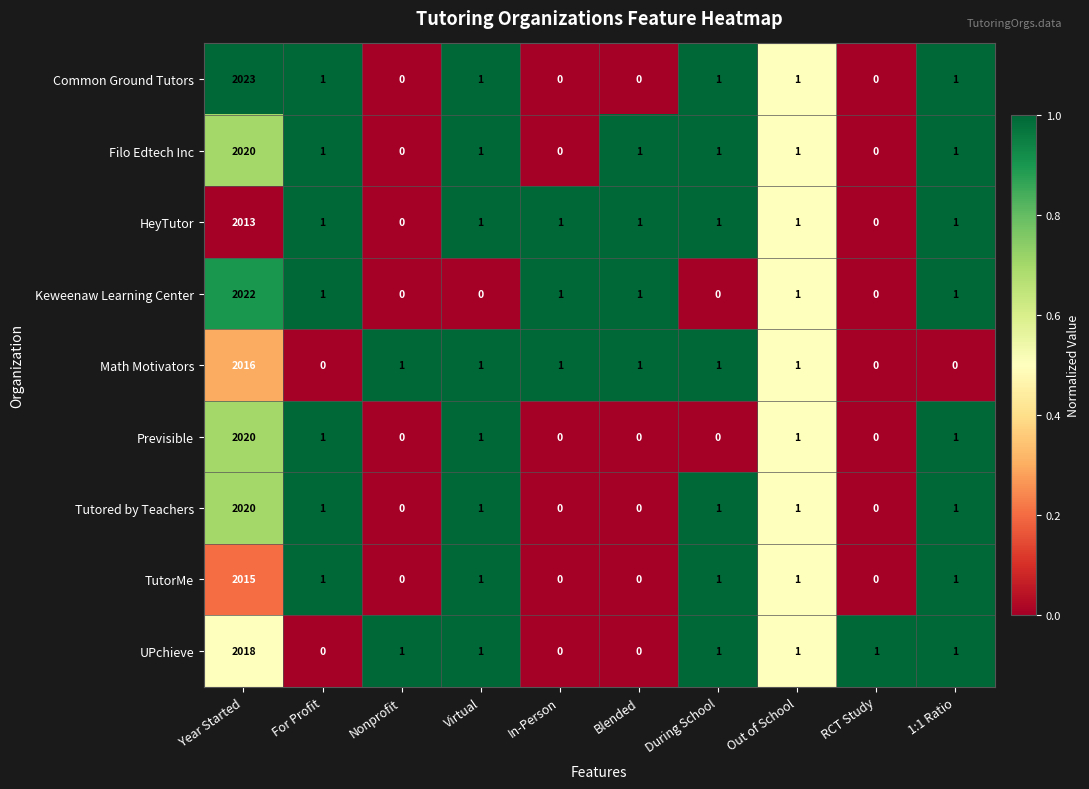

At how many categories does at least one series exceed 0?

10